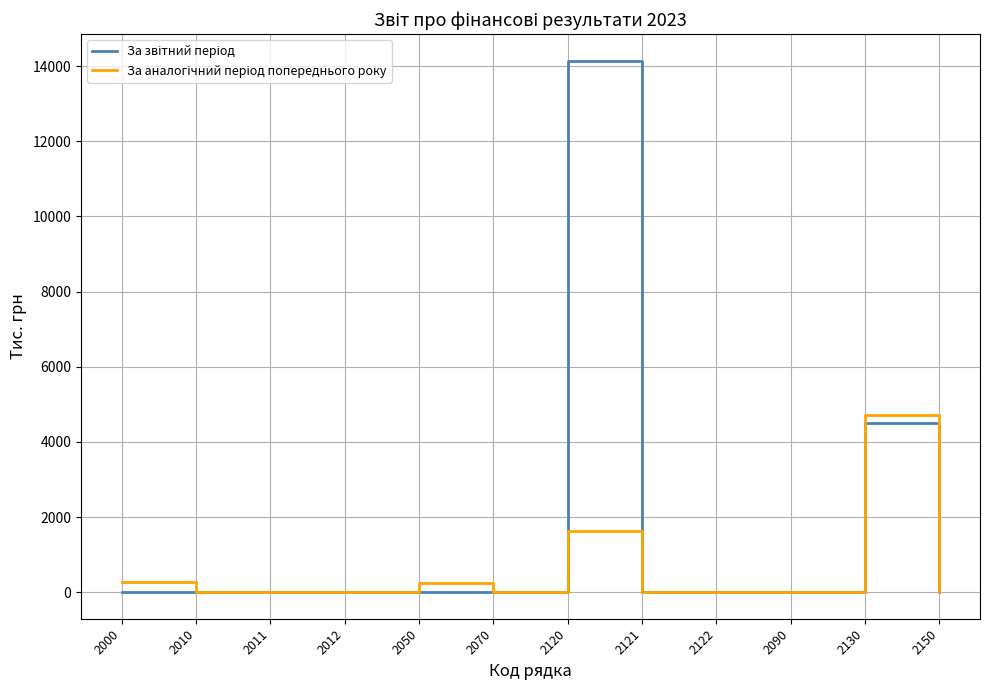

Does the chart display data point markers on the line(s)?

No